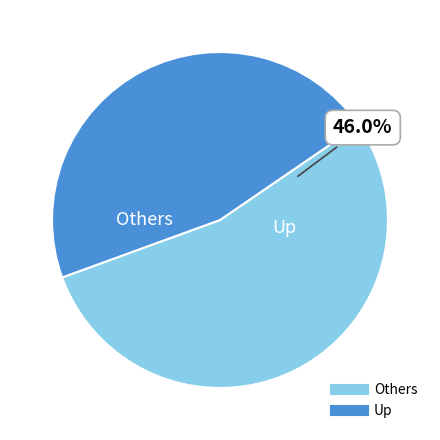

The down slice represents 3% of the pie. True or false?

False